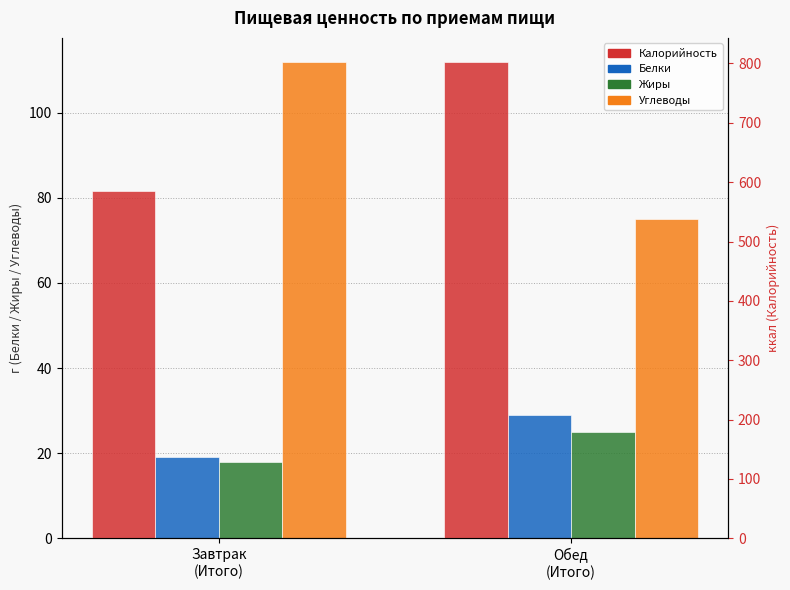

Is it true that Белки equals 46 at Обед
(Итого)?

False